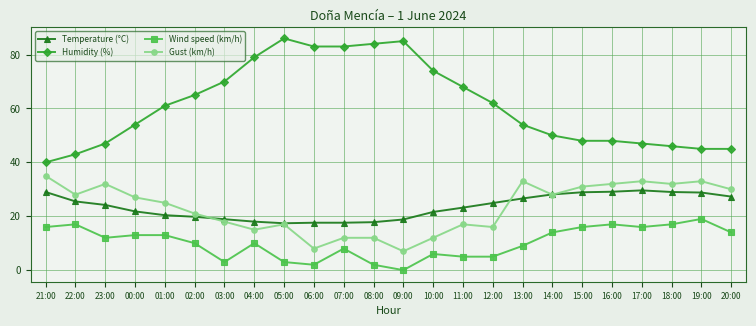

At which label does Wind speed (km/h) first exceed 12?

21:00